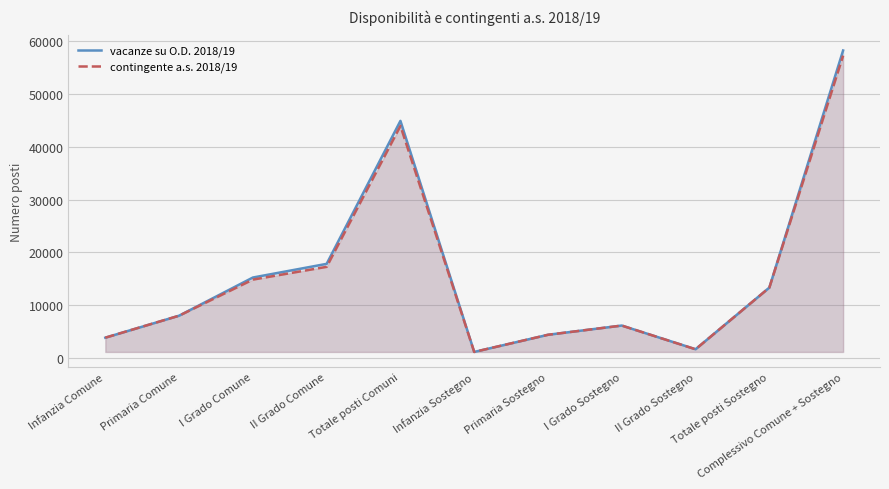

Rank the series by their maximum value, from highest to lowest.

vacanze su O.D. 2018/19, contingente a.s. 2018/19